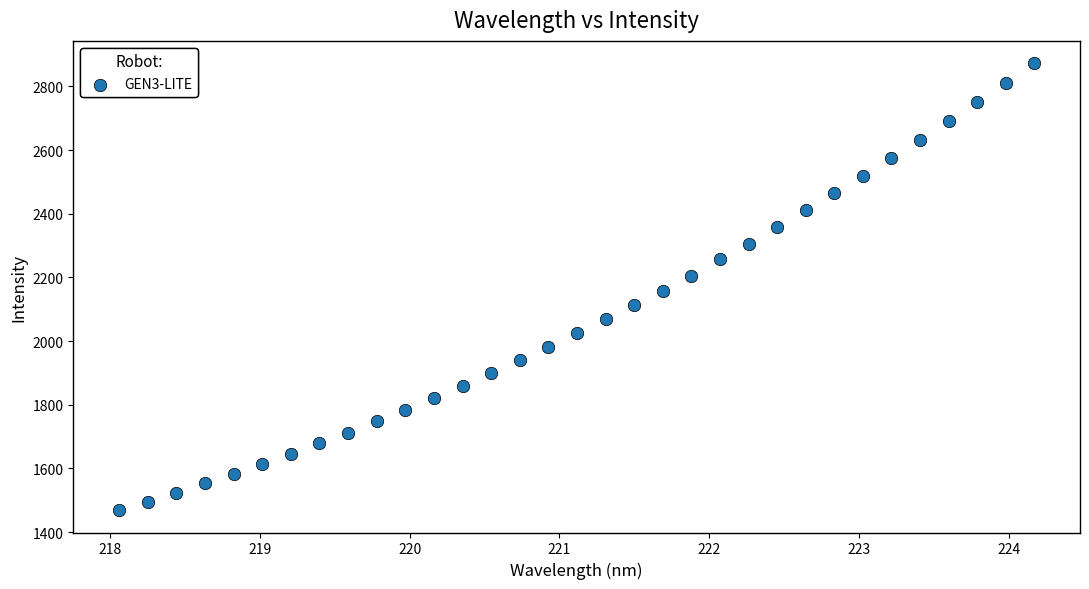

What is the range of Y values (max minus min)?

1403.8